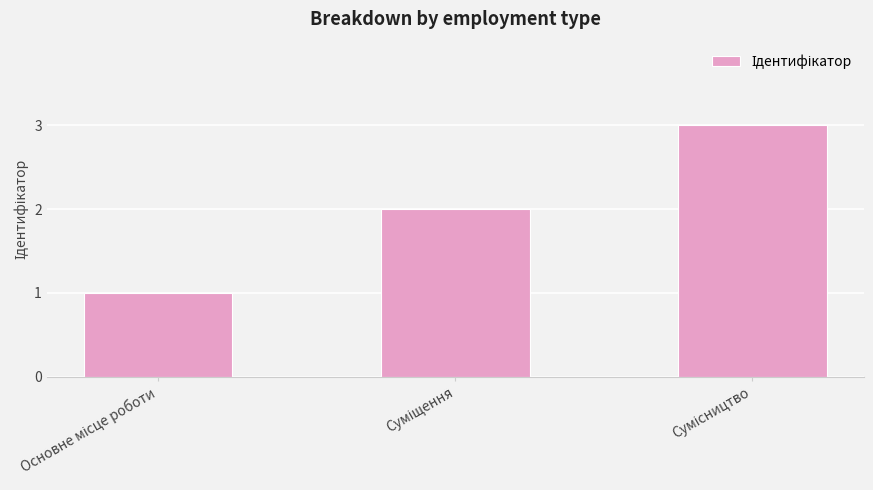

Does the chart contain stacked bars?

No